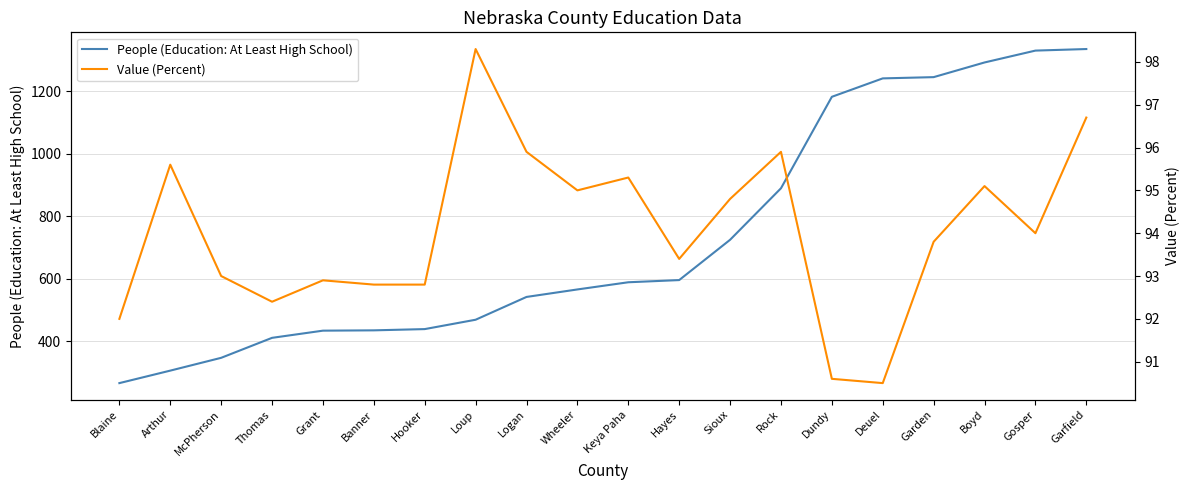

The Value (Percent) series shows 47.7 at McPherson. True or false?

False